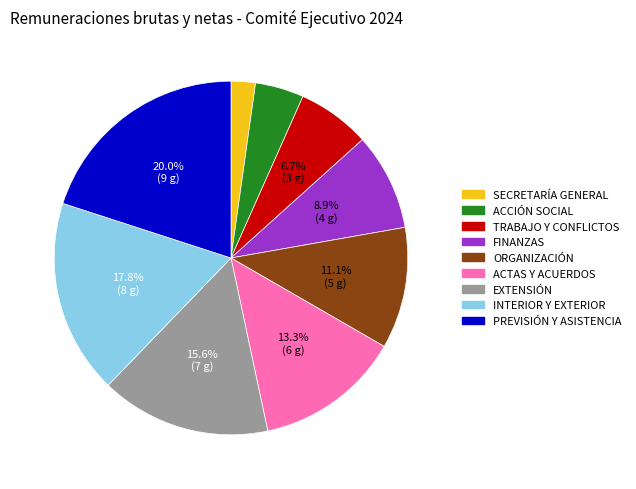

To the nearest percent, what is the average slice percentage?

11%